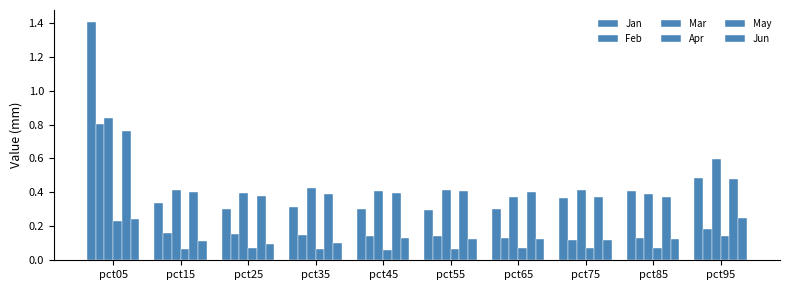

What is the average value of the Feb series?

0.2